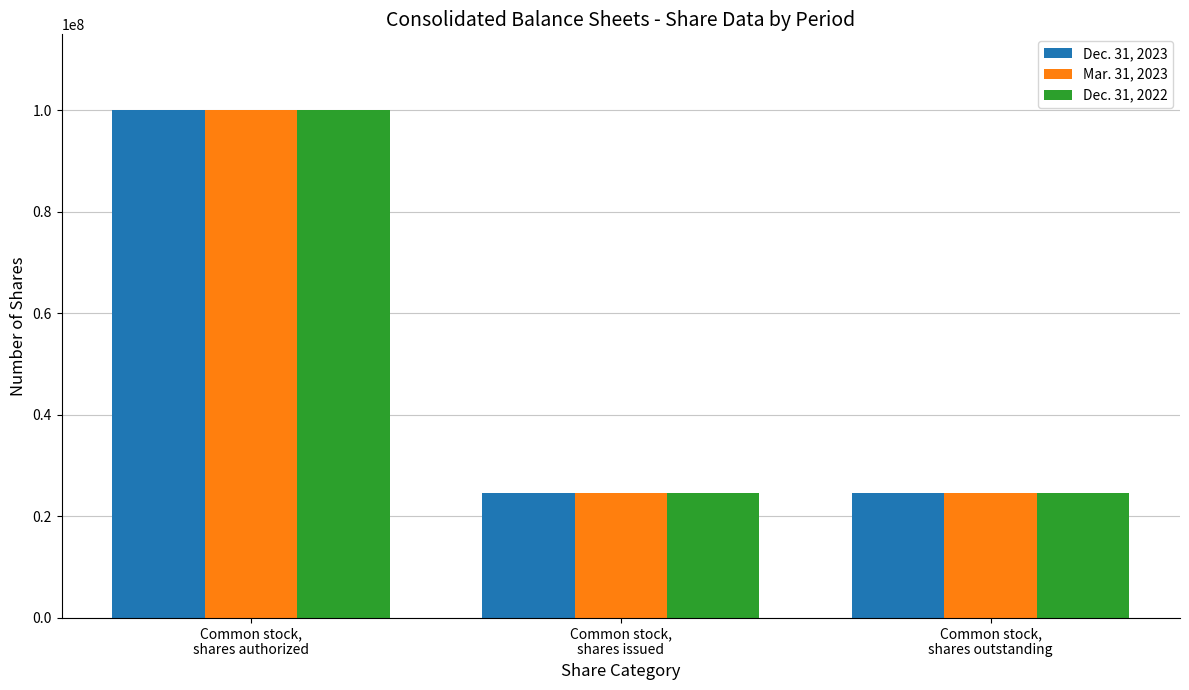

What is the spread (max minus min) of values at Common stock,
shares outstanding?

3820